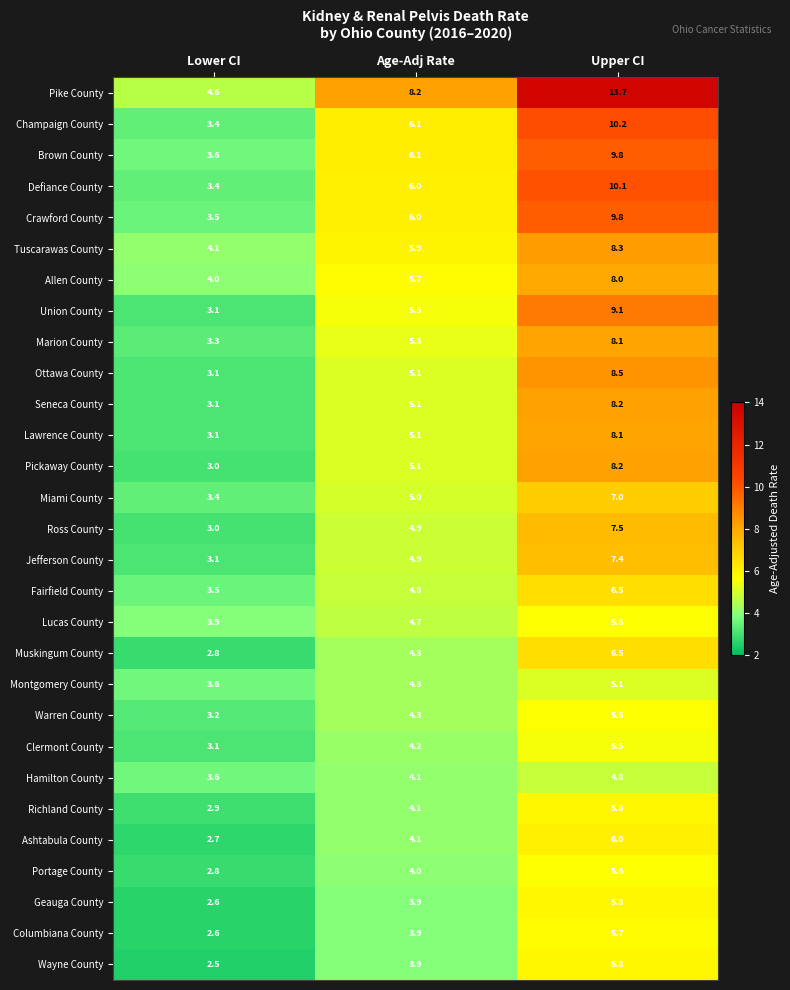

What is the difference between the highest and lowest values at Age-Adj Rate?

4.3